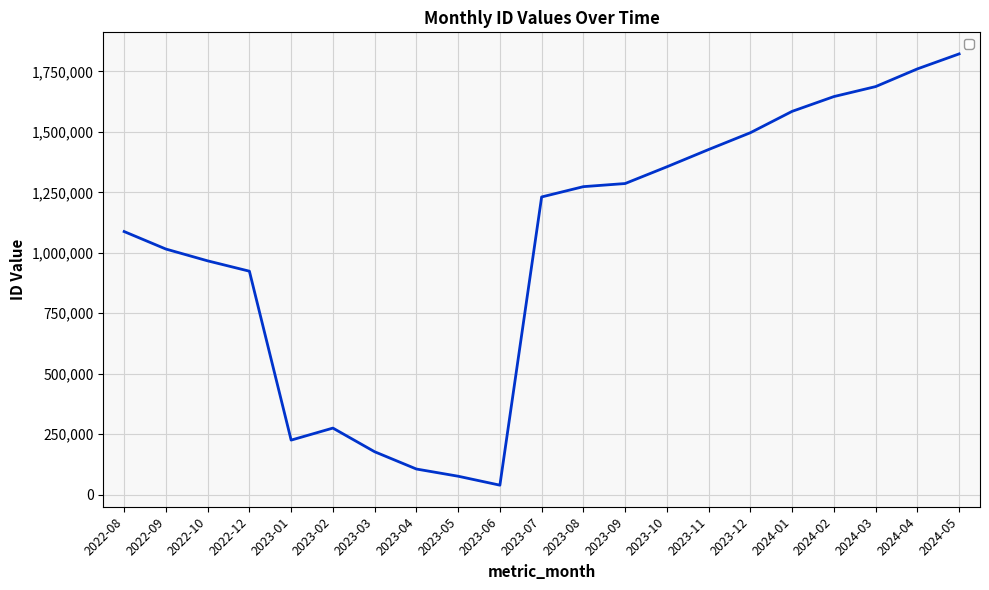

Is it true that the value at 2022-08 is 1918456?

False